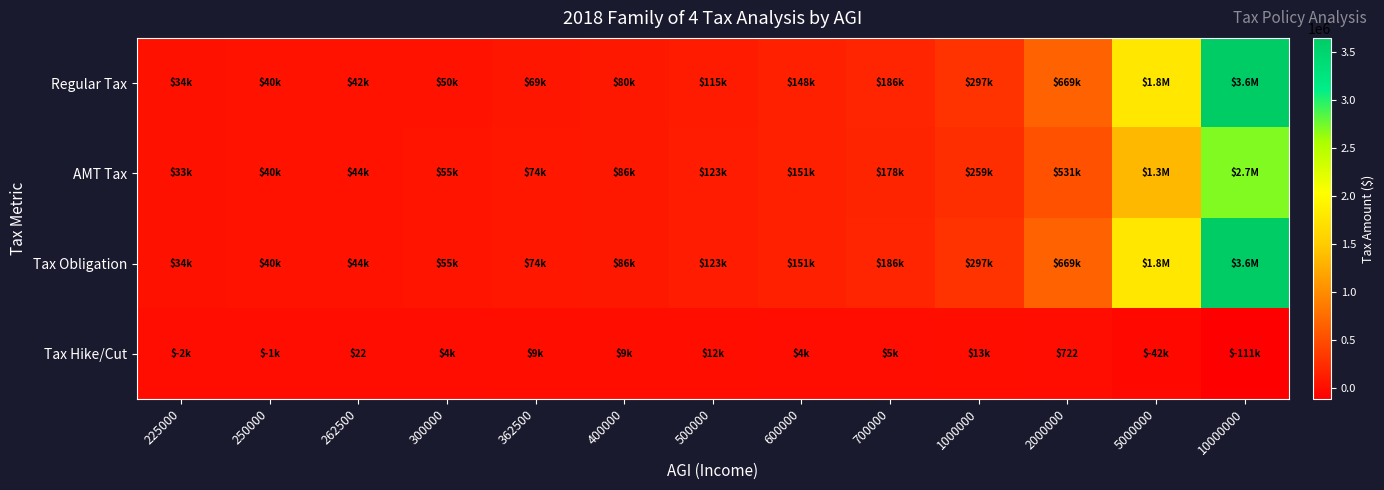

At which label does Tax Hike/Cut reach its minimum?

10000000